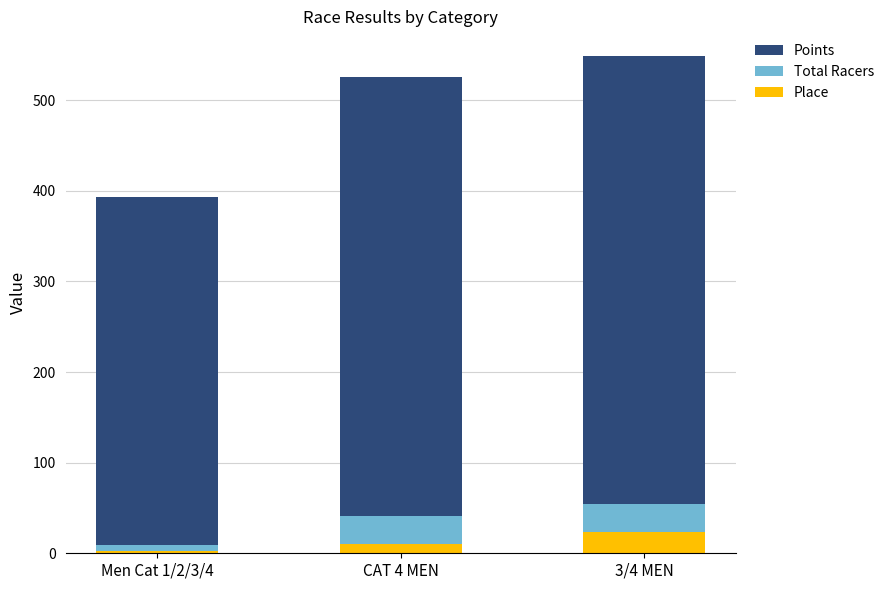

What is the maximum value for Place?

23.0